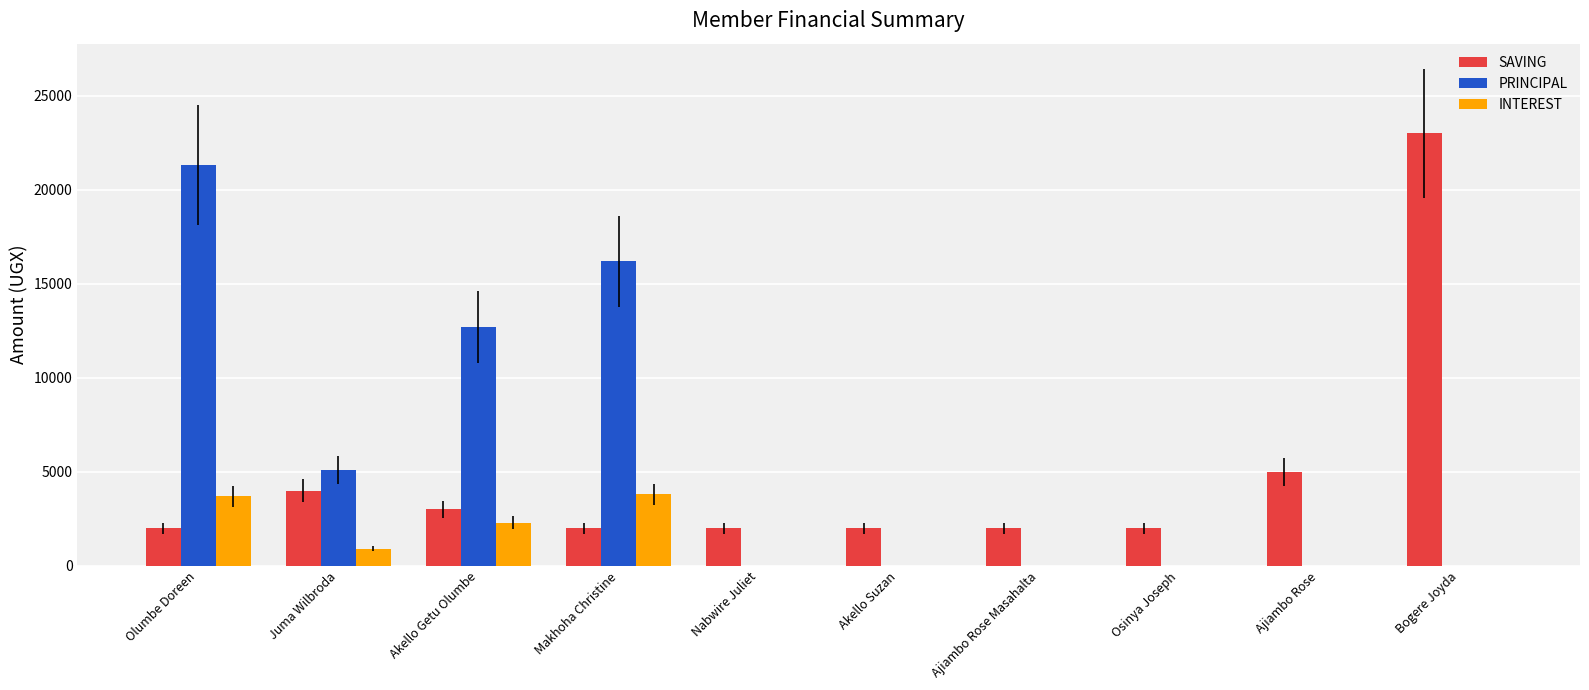

What is the maximum value shown in the chart?

23000